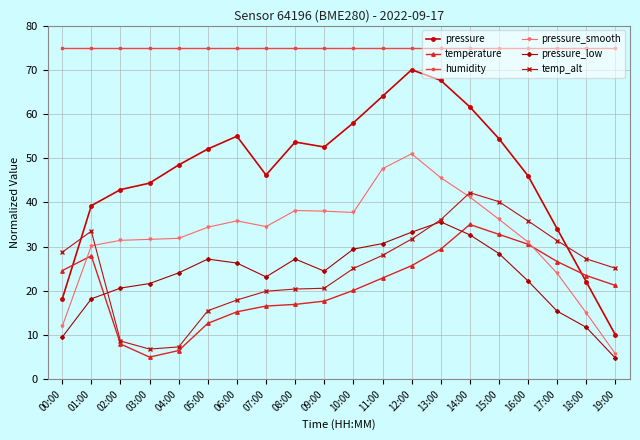

The value of pressure_low at 03:00 is 10.2. True or false?

False